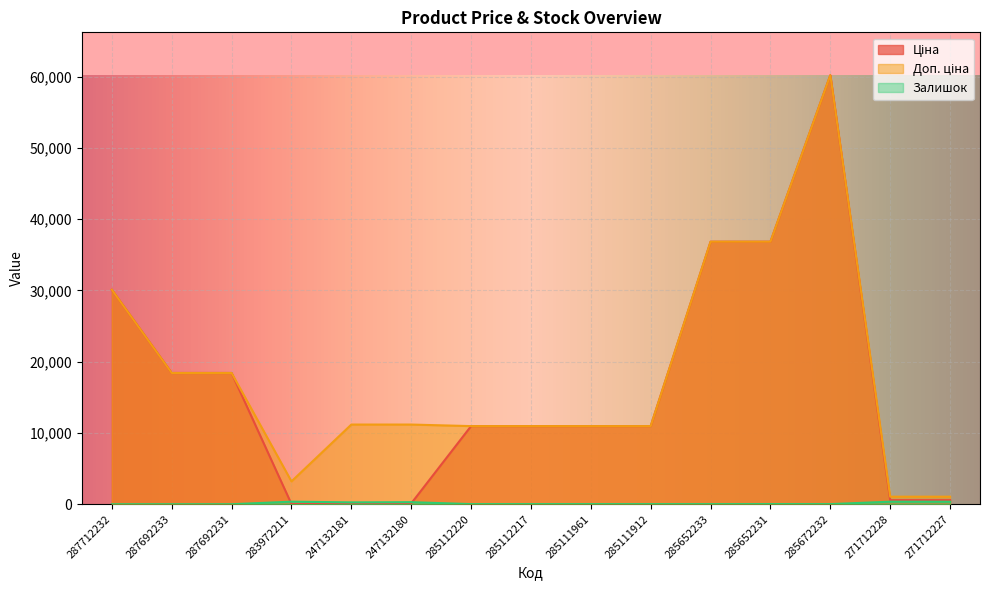

Which category has the highest value in the Ціна series?

285672232